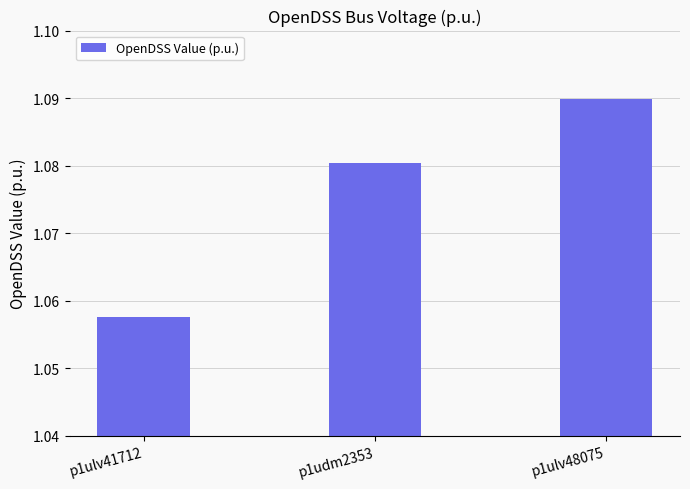

Rank the categories by value from lowest to highest.

p1ulv41712, p1udm2353, p1ulv48075